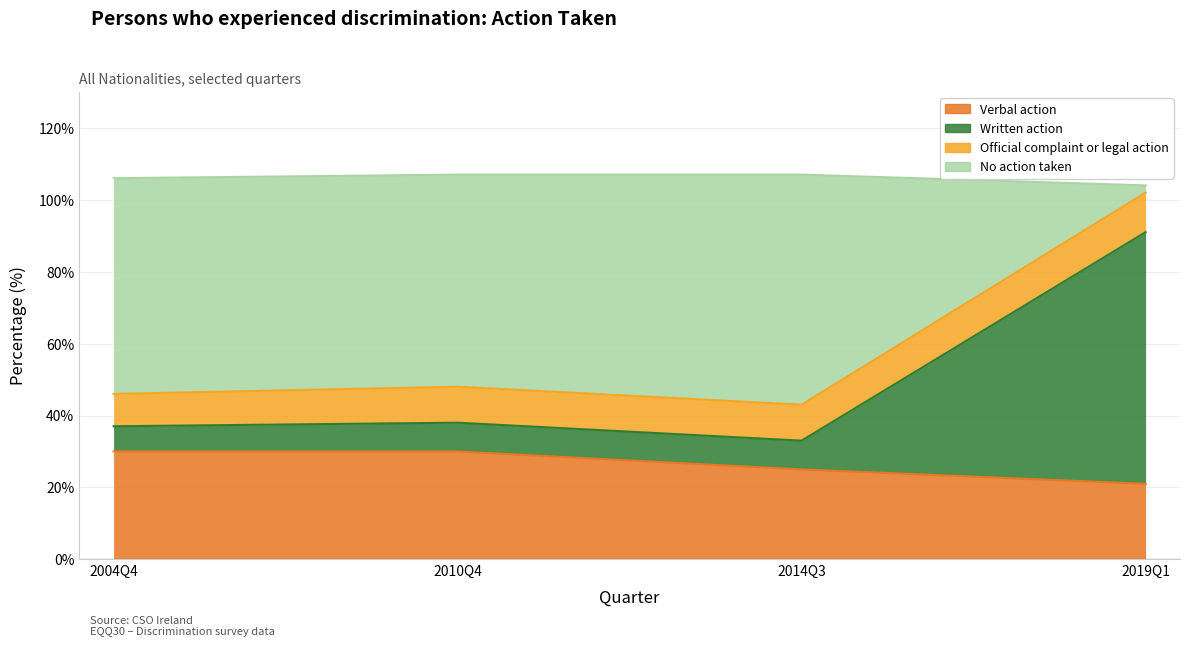

What is the sum of the Verbal action values at 2004Q4 and 2019Q1?

51